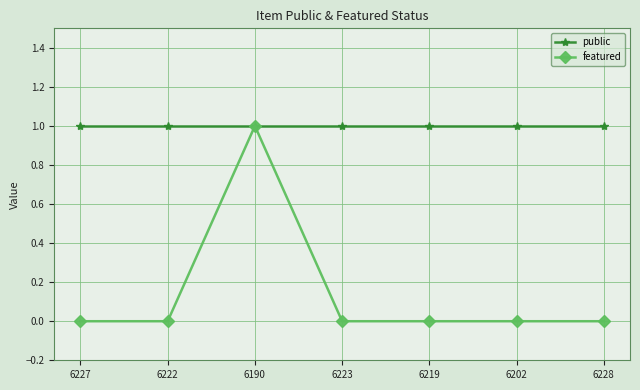

Rank the series at 6228 from highest to lowest value.

public, featured